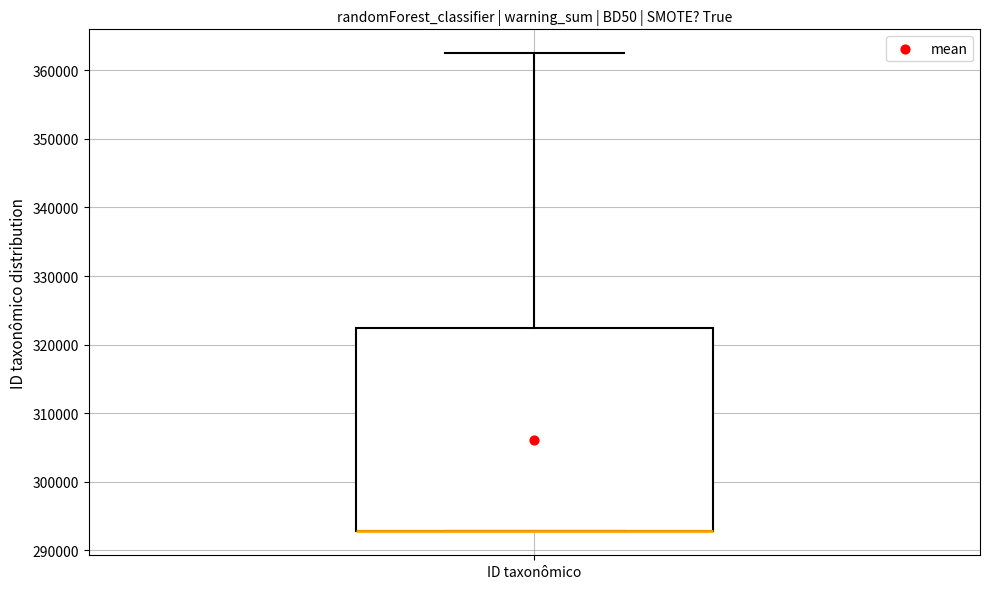

Transcribe this box plot: give where the median line is, the range the box spans, and where the two whiskers end, as read against the y-axis. The values are not printed on the chart, so give them approximately, as read against the axis.

median 293000 (drawn on the box's lower edge), box 293000 to 322000, whiskers 293000 to 362000